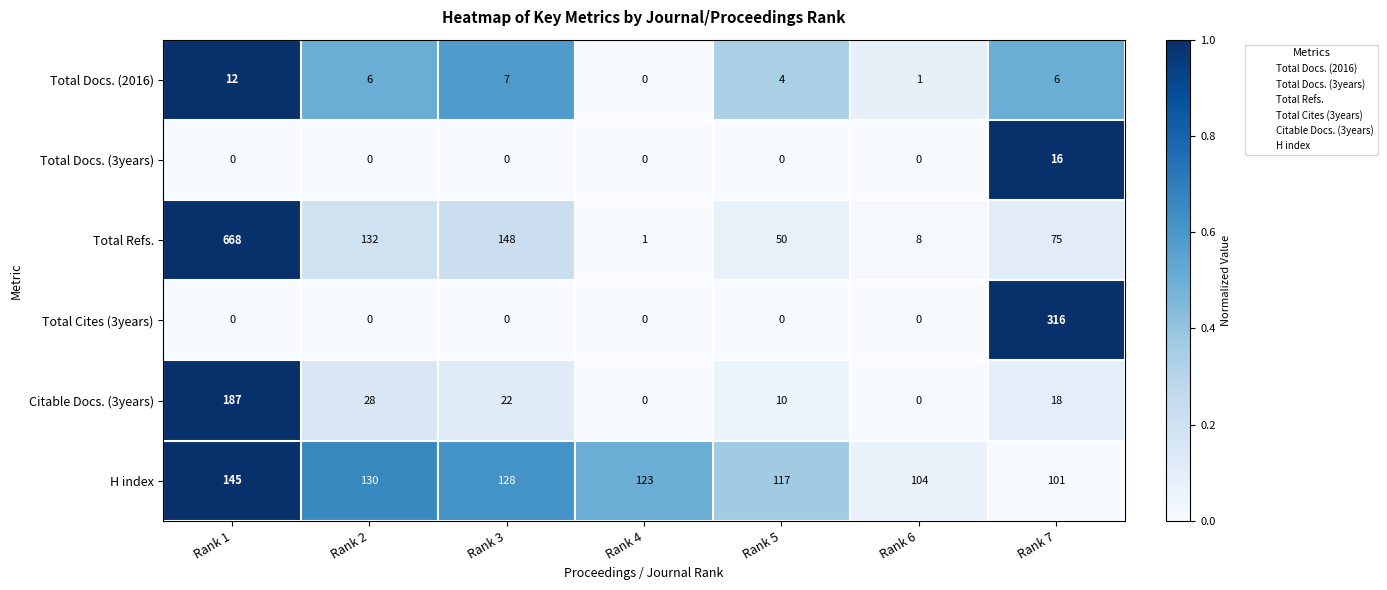

List the series in order of their peak value, lowest first.

Total Docs. (2016), Total Docs. (3years), H index, Citable Docs. (3years), Total Cites (3years), Total Refs.